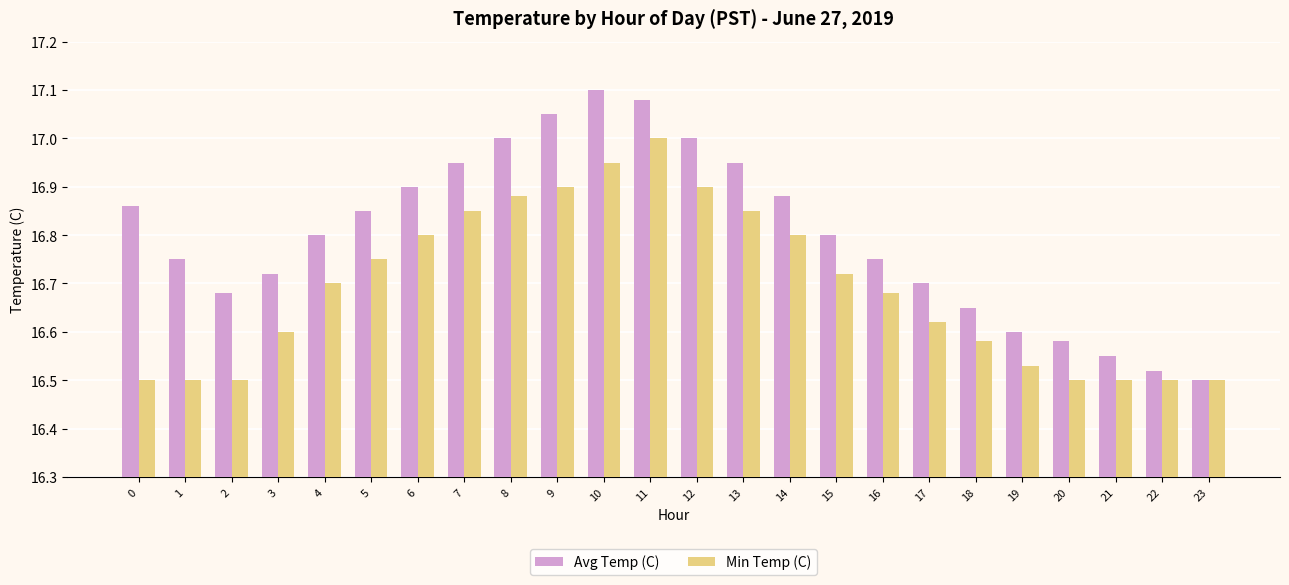

At which category is the sum across all series the highest?

11